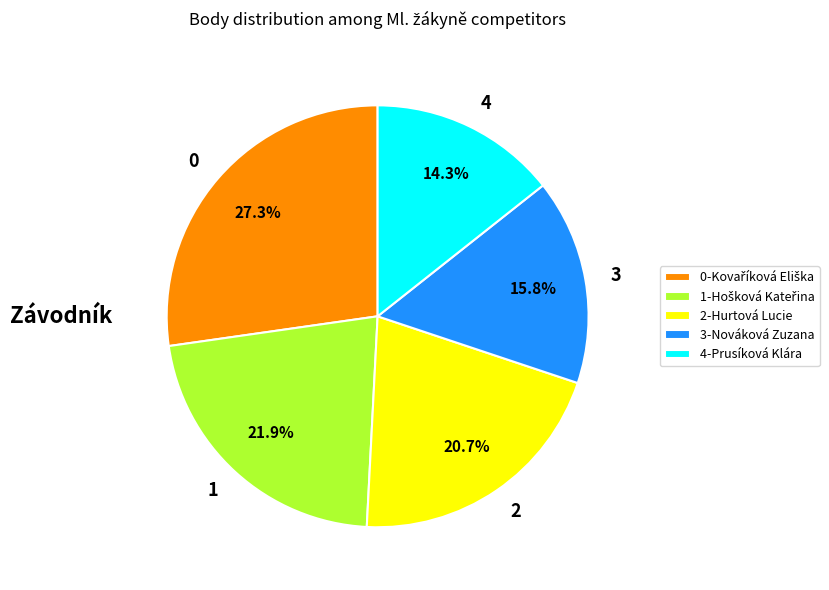

Is there any slice that represents more than half of the pie?

No